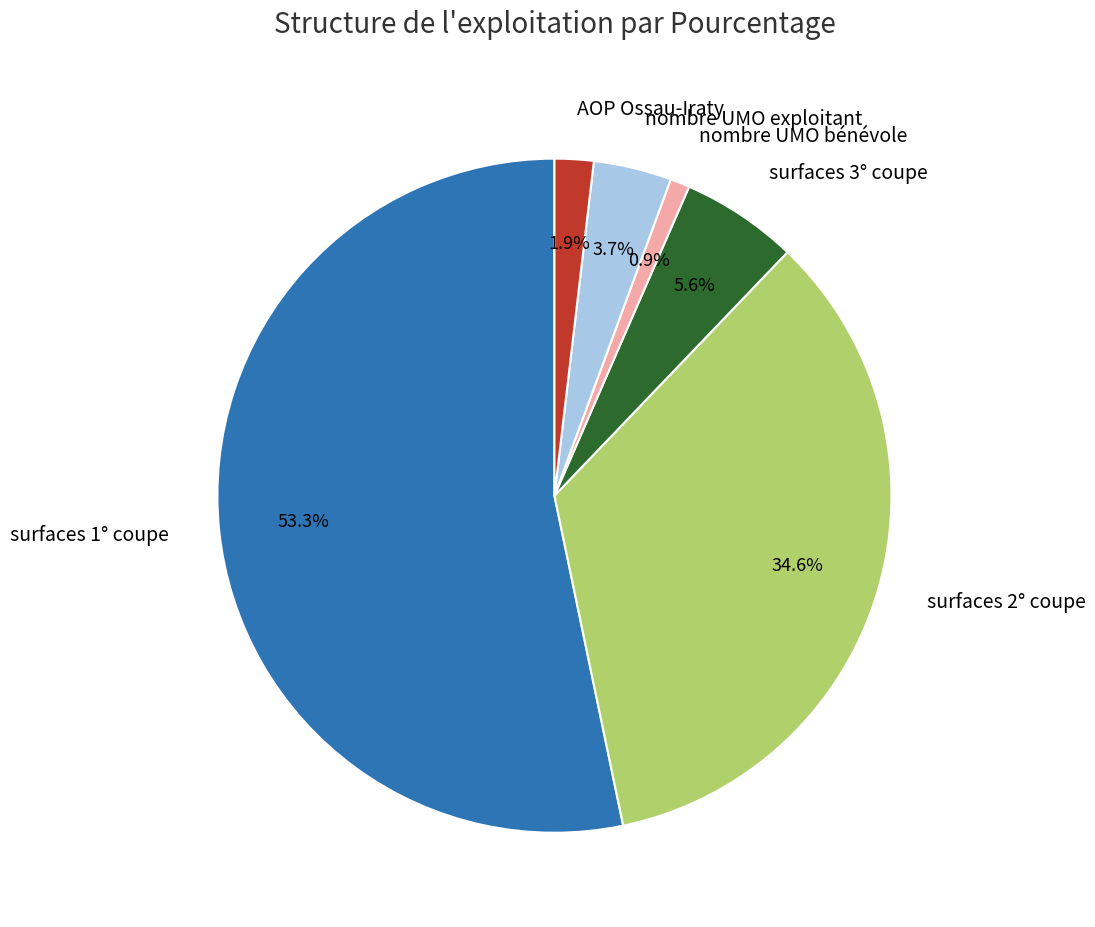

Between nombre UMO bénévole and surfaces 1° coupe, which is larger?

surfaces 1° coupe